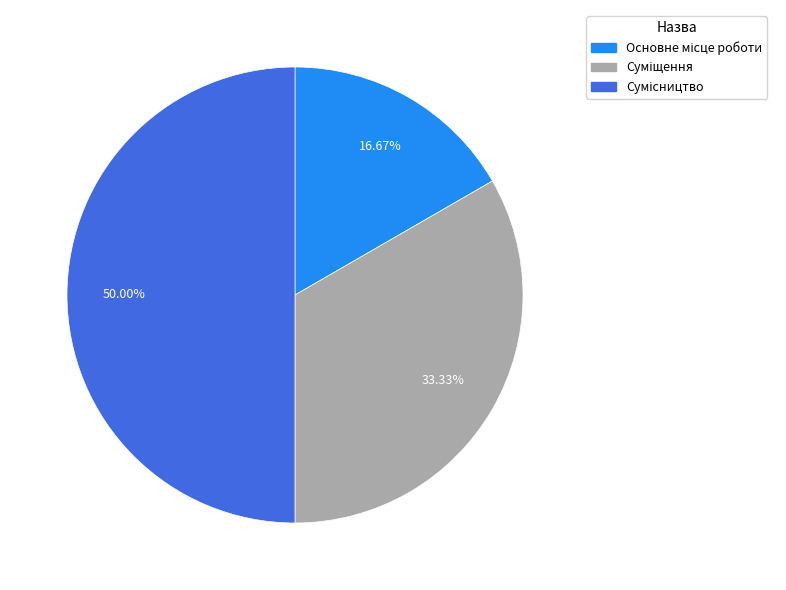

Is there a majority slice in this chart?

No